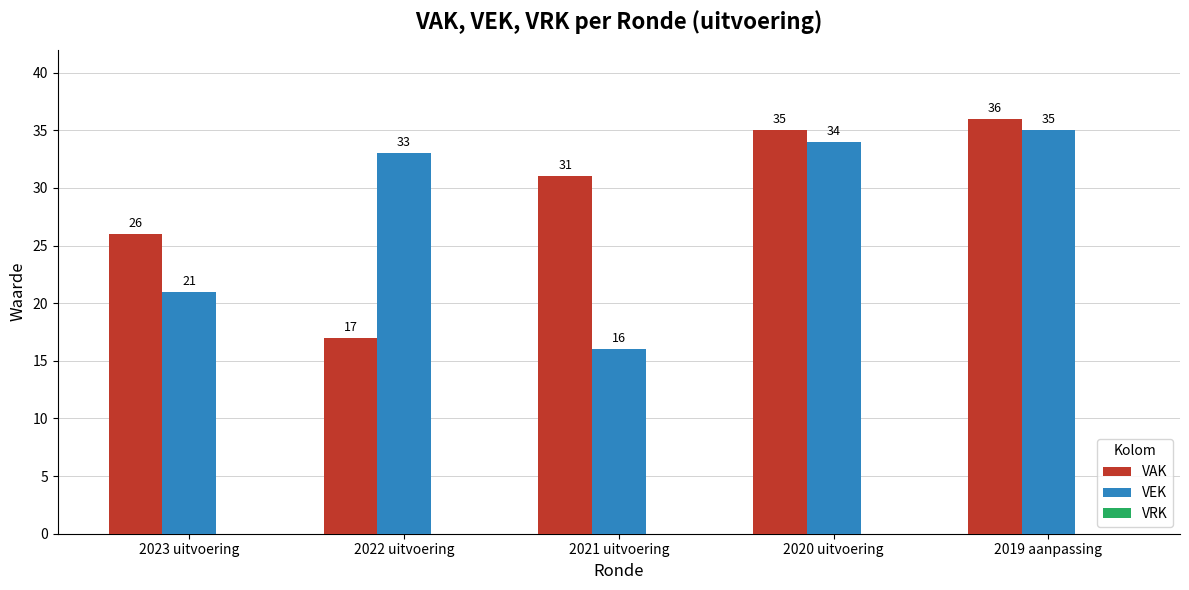

Which category has the highest value in the VEK series?

2019 aanpassing